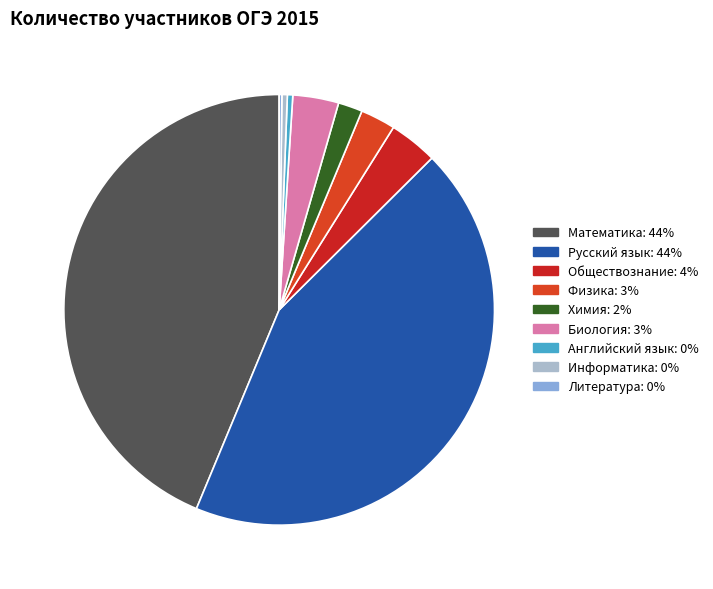

Is it true that Русский язык is 58% of the pie?

False